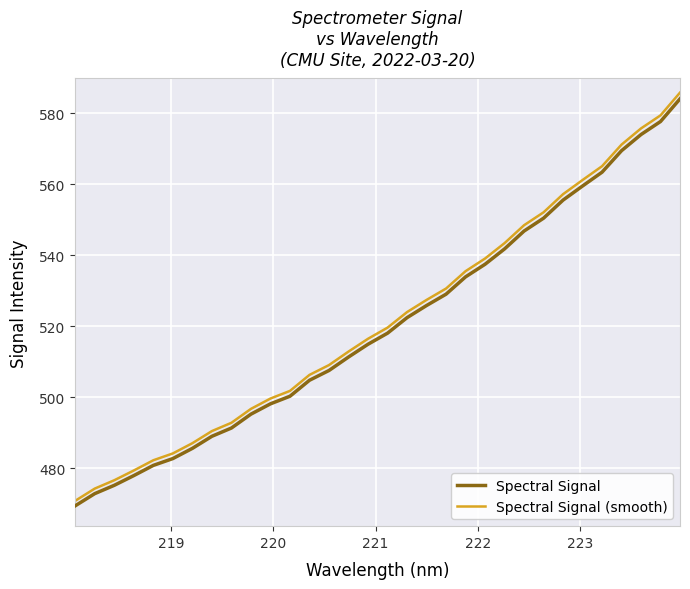

True or false: Spectral Signal (smooth) and Spectral Signal intersect in this chart.

False